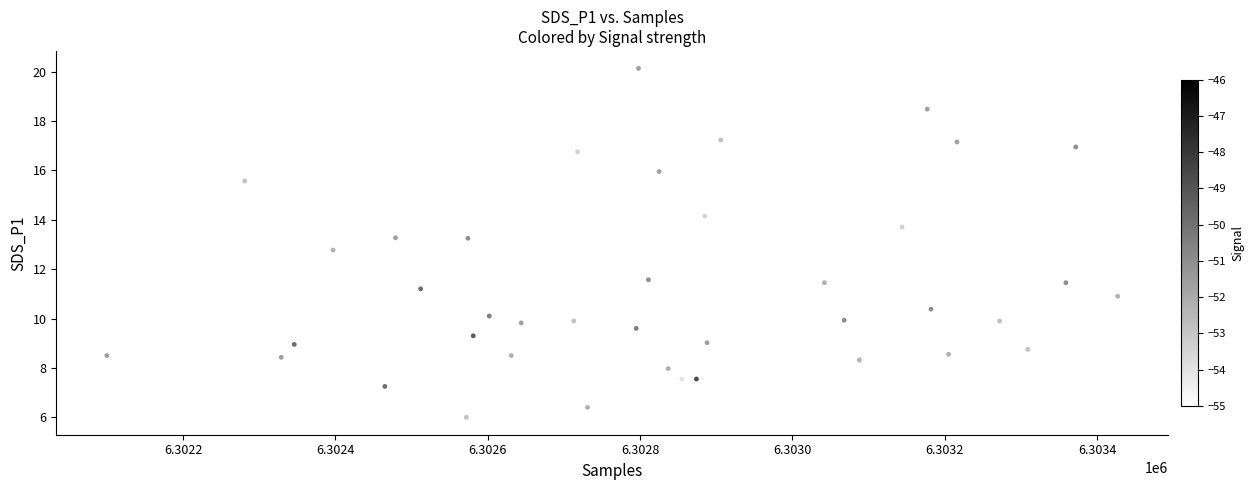

What is the range of Y values (max minus min)?

14.1